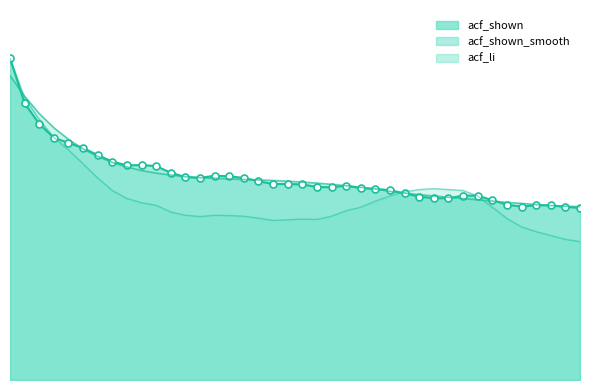

What is the difference between the maximum and minimum values in the acf_shown_line series?

0.5